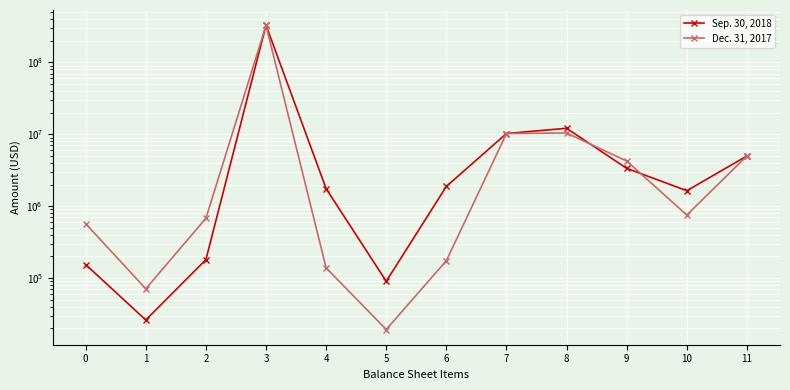

True or false: Sep. 30, 2018 and Dec. 31, 2017 intersect in this chart.

True